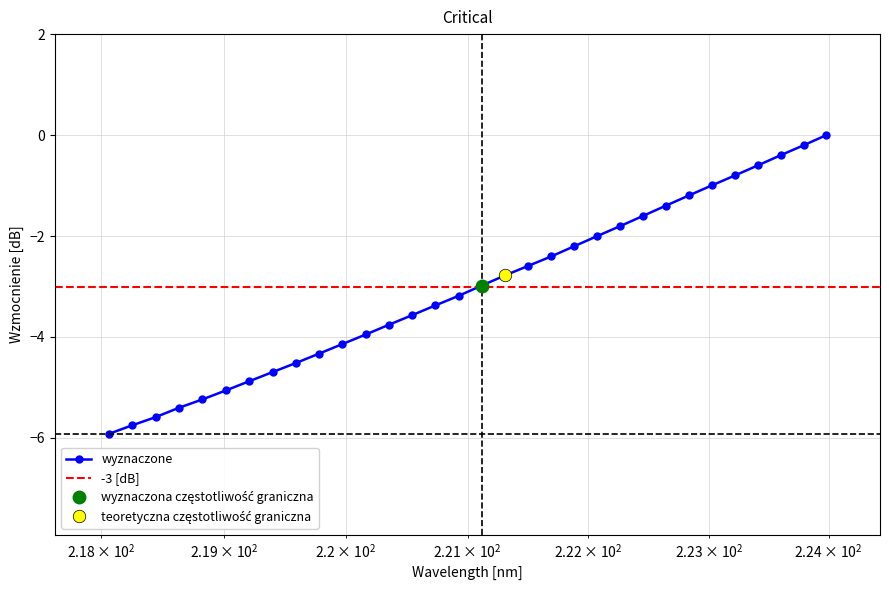

What is the difference between the maximum and minimum values?

5.9